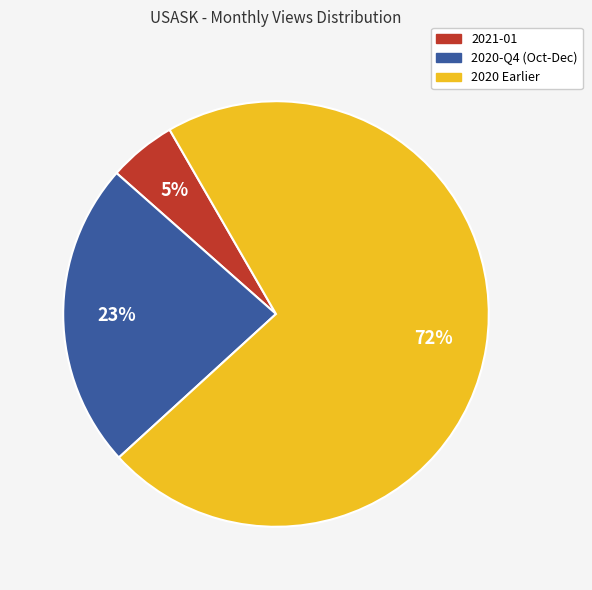

Count the number of slices in the pie.

3